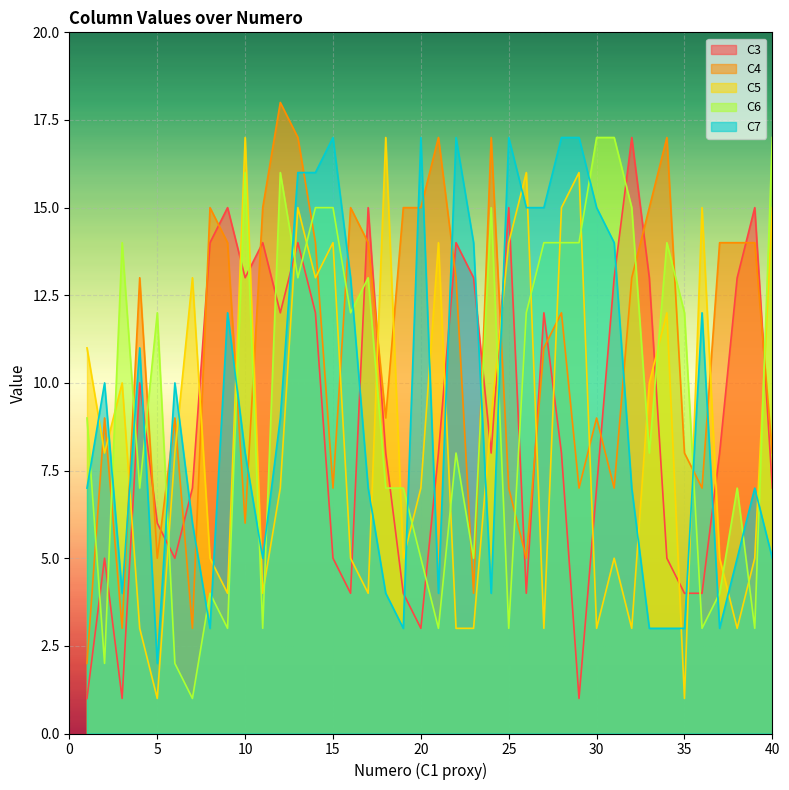

Where is the first local maximum for C5?

3